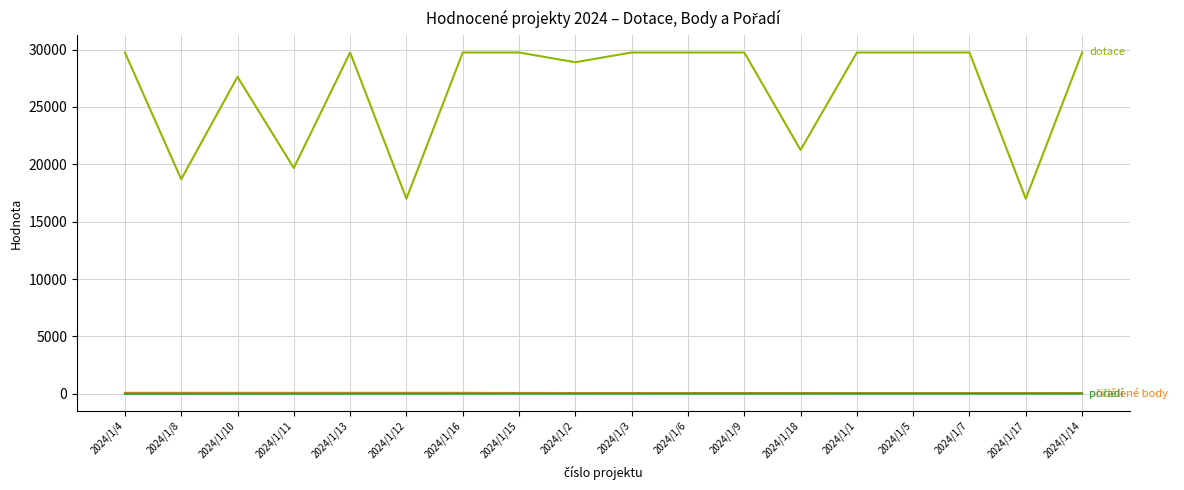

What is the maximum value shown in the chart?

29750